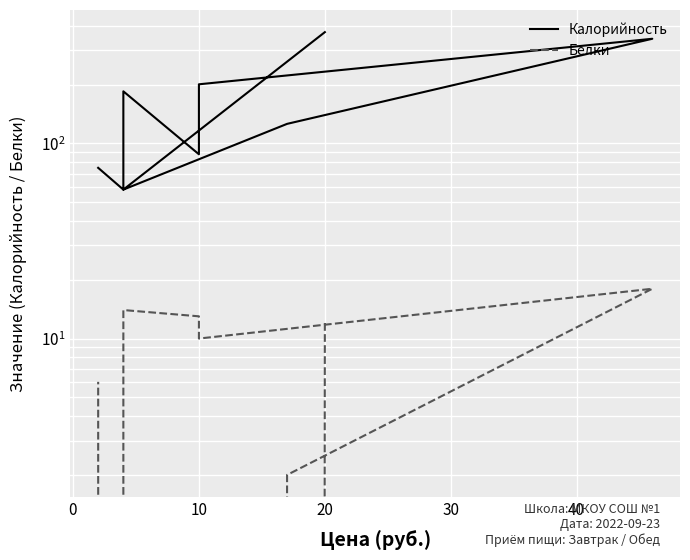

How many data points in Калорийность are above 126?

4